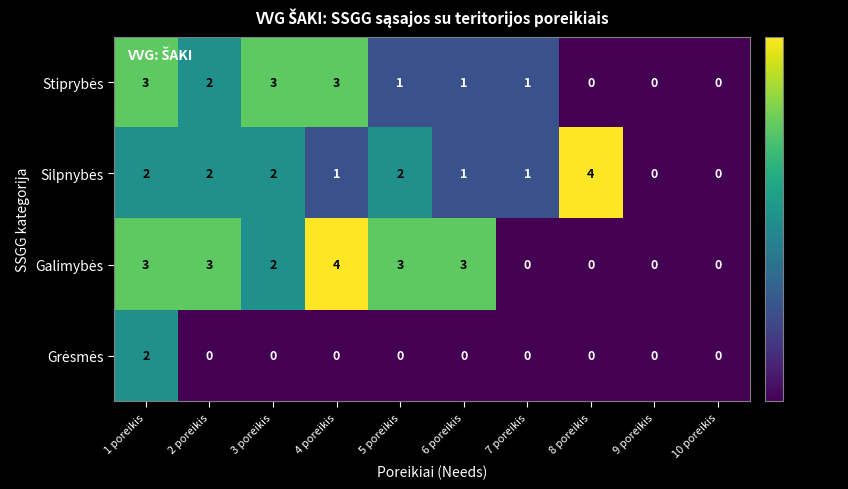

What is the total value across all series at 4 poreikis?

8